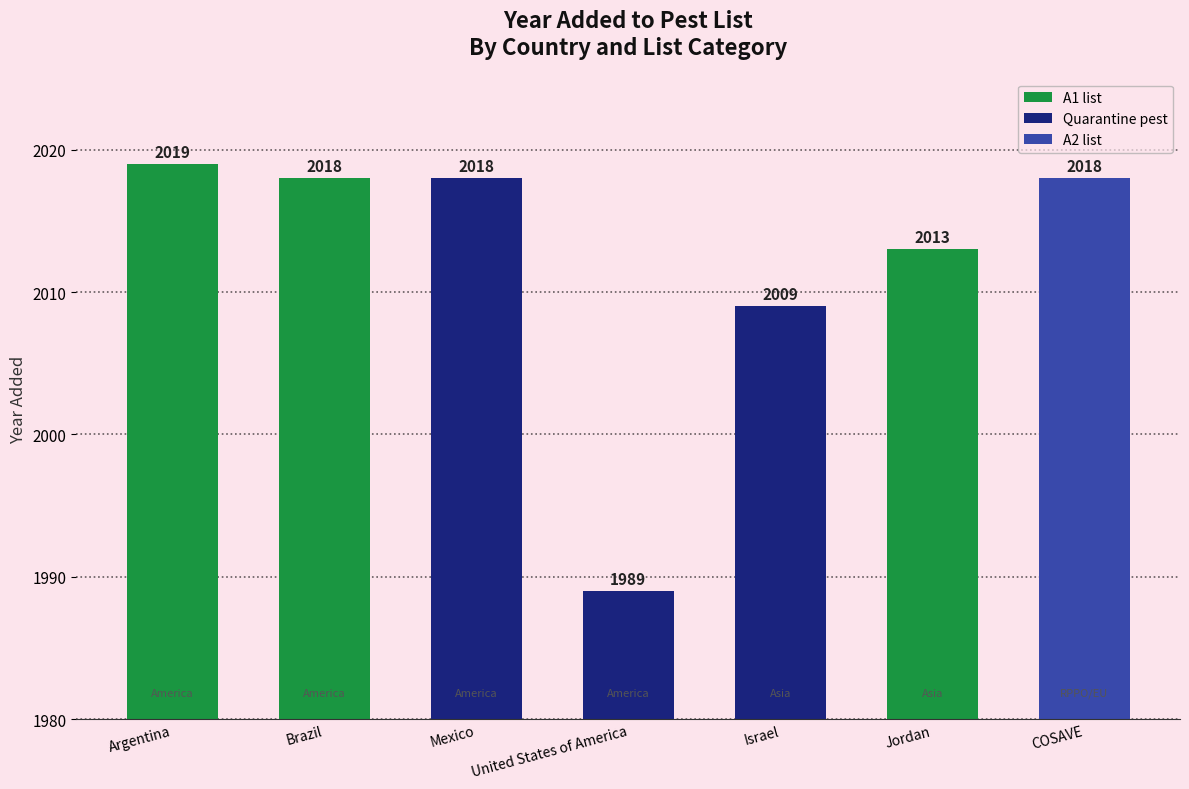

Which category has the lowest value across all series?

United States of America